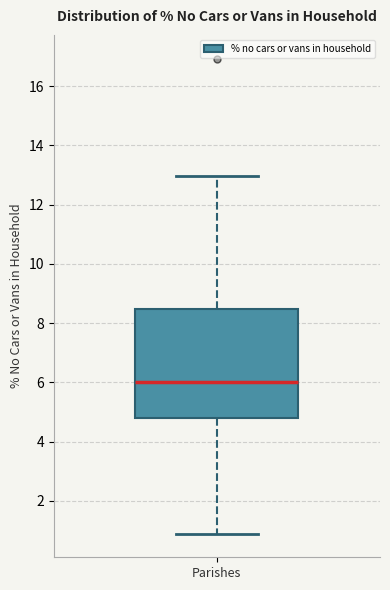

Read this box plot against the y-axis: the position of the median line, the range covered by the box, and the ends of both whiskers. The values are not printed on the chart, so give them approximately, as read against the axis.

median 6.0, box 4.8 to 8.4, whiskers 1.0 to 13.0